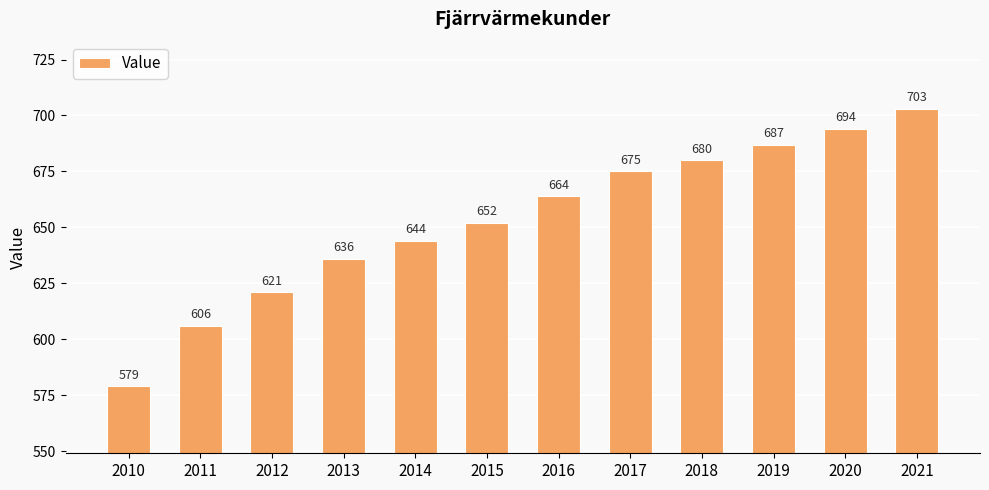

Reading right to left, list all the values displayed in this chart.

703	694	687	680	675	664	652	644	636	621	606	579